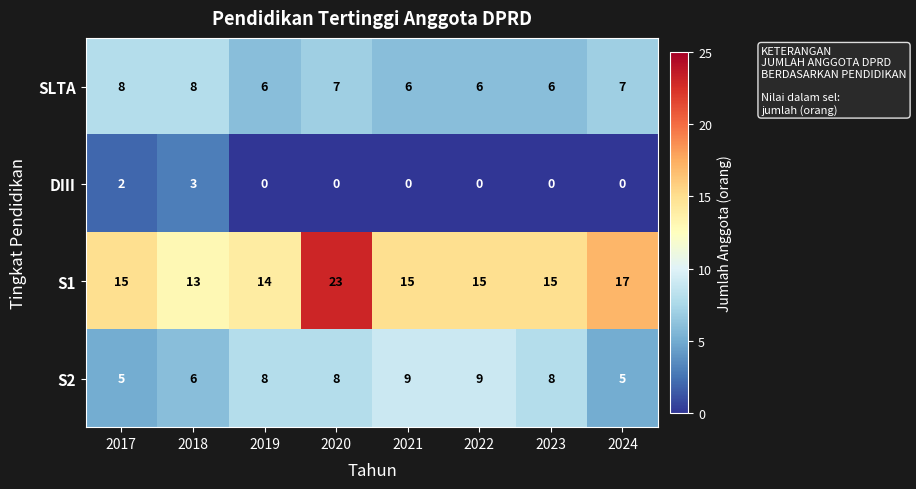

What is the lowest value of the S2 series?

5